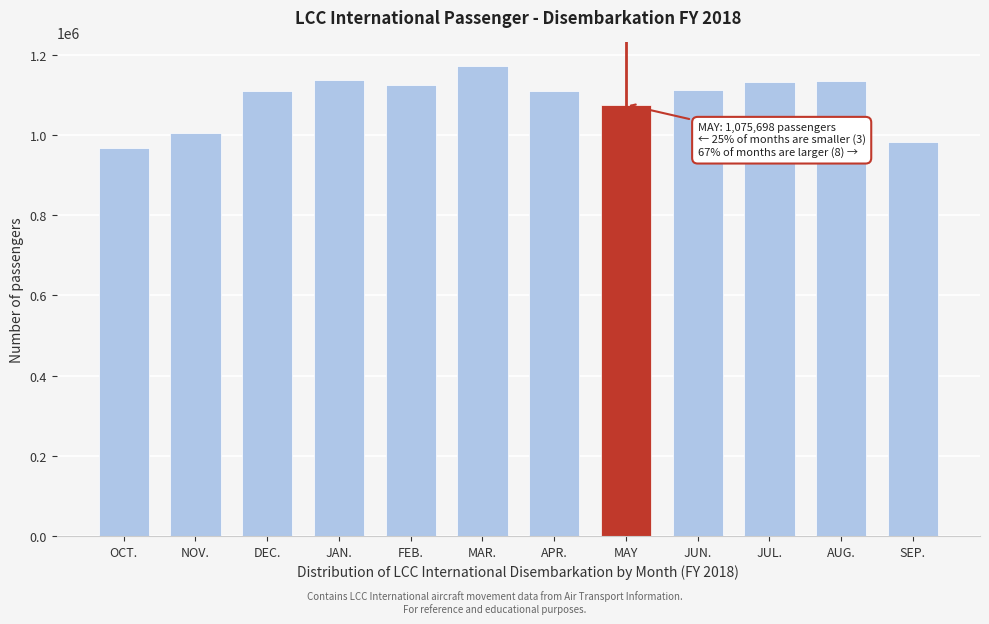

What is the label of the 9th bar from the left?

JUN.